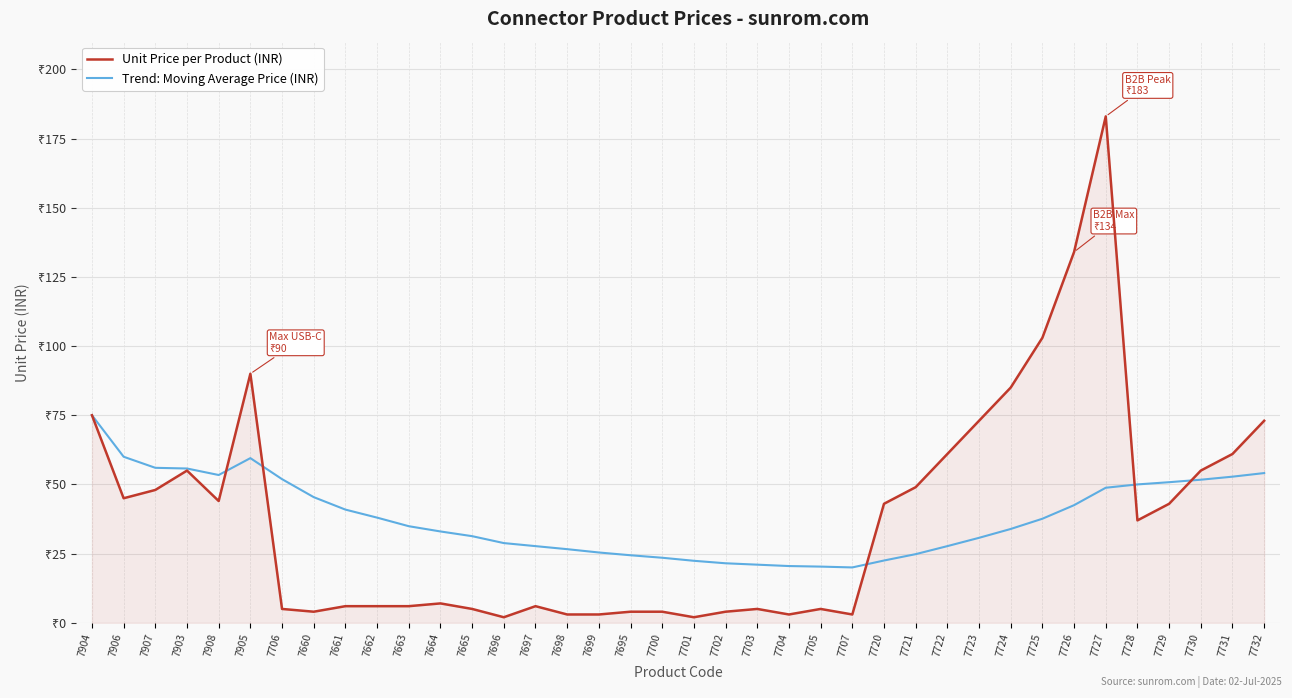

In Trend: Moving Average Price (INR), how many points are higher than both neighbors (excluding endpoints)?

1